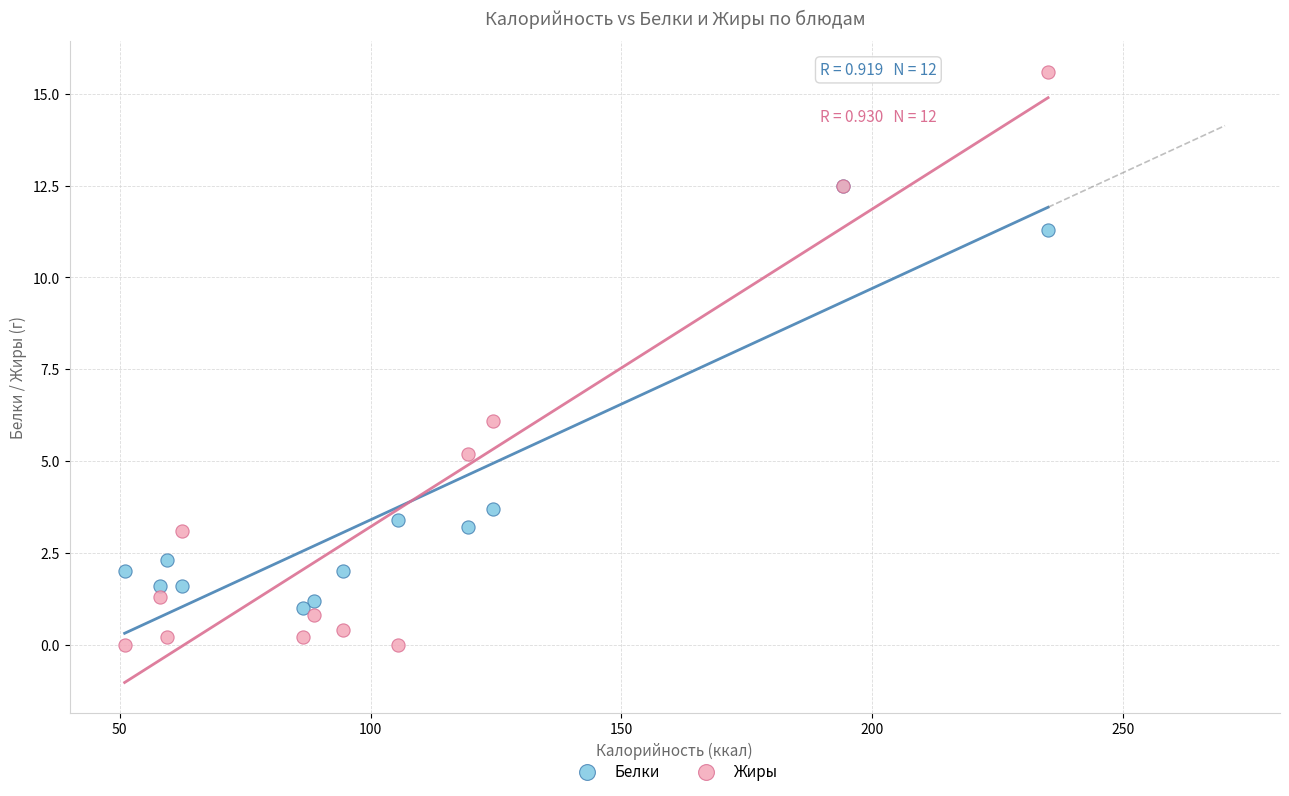

In the Жиры series, what Y value is closest to 7?

6.1